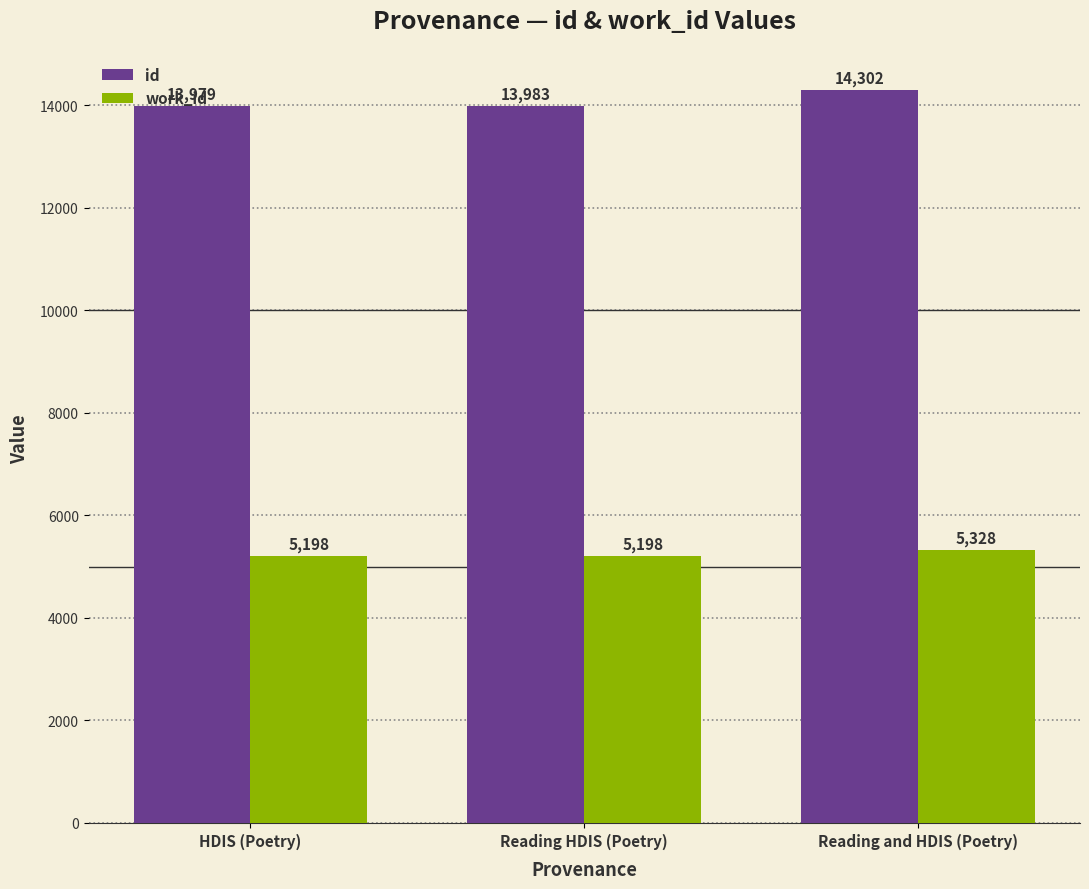

What position from the right is HDIS (Poetry)?

3